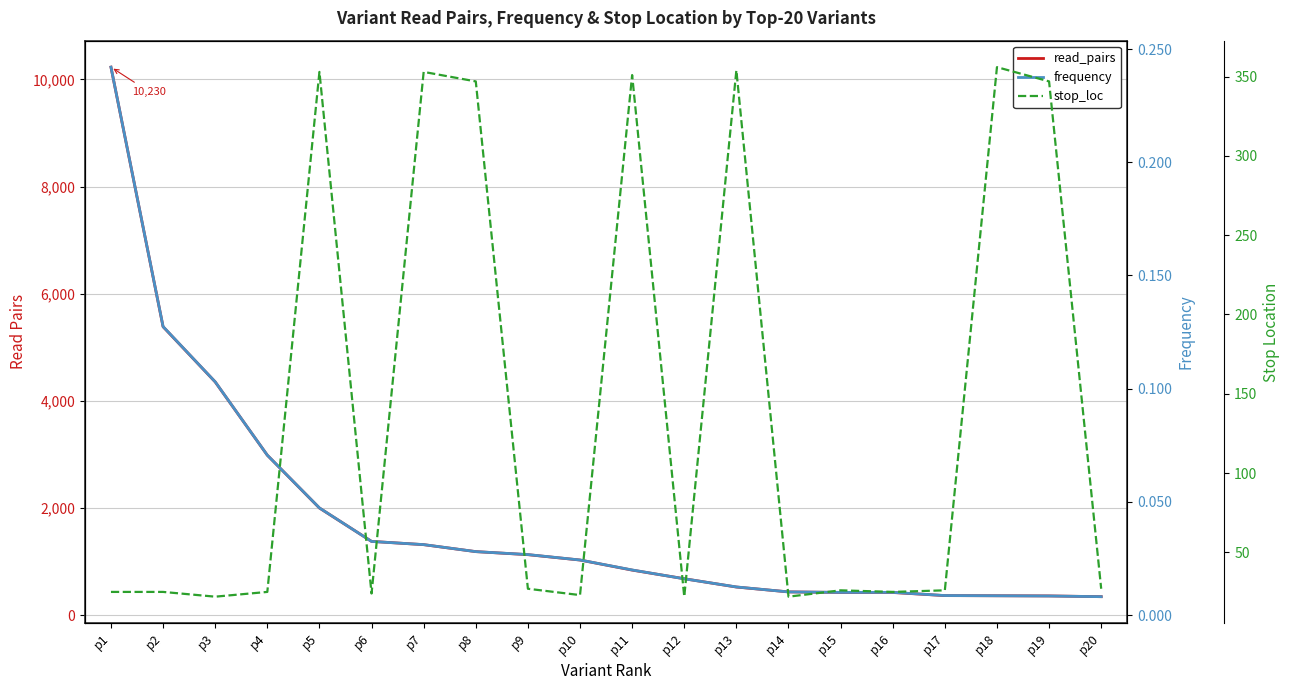

What is the minimum value for stop_loc?

22.0